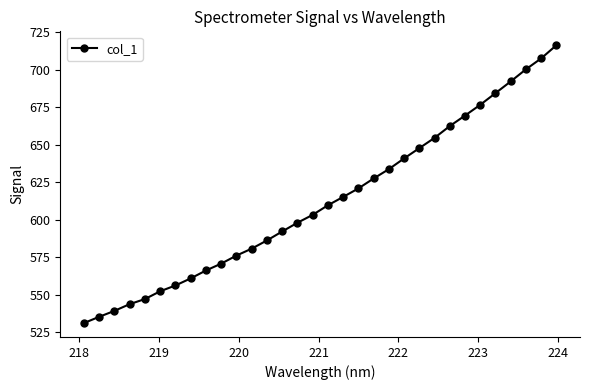

What is the value of the 5th point from the left?

547.2